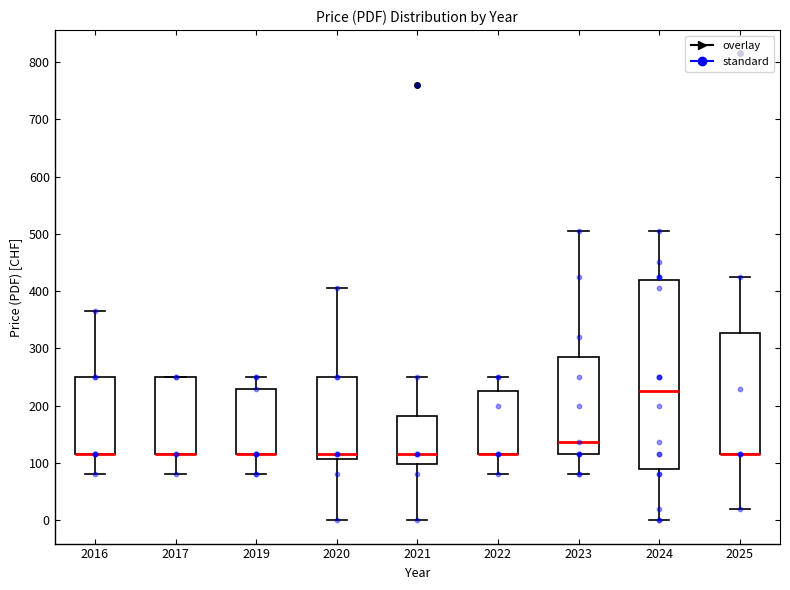

Reading left to right, read every box against the y-axis: the position of its median line, the range the box covers, and the ends of its whiskers. The values are not printed on the chart, so give them approximately, as read against the axis.

2016: median 120 (drawn on the box's lower edge), box 120 to 250, whiskers 80 to 370
2017: median 120 (drawn on the box's lower edge), box 120 to 250, whiskers 80 to 250
2019: median 120 (drawn on the box's lower edge), box 120 to 230, whiskers 80 to 250
2020: median 120, box 110 to 250, whiskers 0 to 410
2021: median 120, box 100 to 180, whiskers 0 to 250
2022: median 120 (drawn on the box's lower edge), box 120 to 230, whiskers 80 to 250
2023: median 140, box 120 to 290, whiskers 80 to 510
2024: median 230, box 90 to 420, whiskers 0 to 510
2025: median 120 (drawn on the box's lower edge), box 120 to 330, whiskers 20 to 430